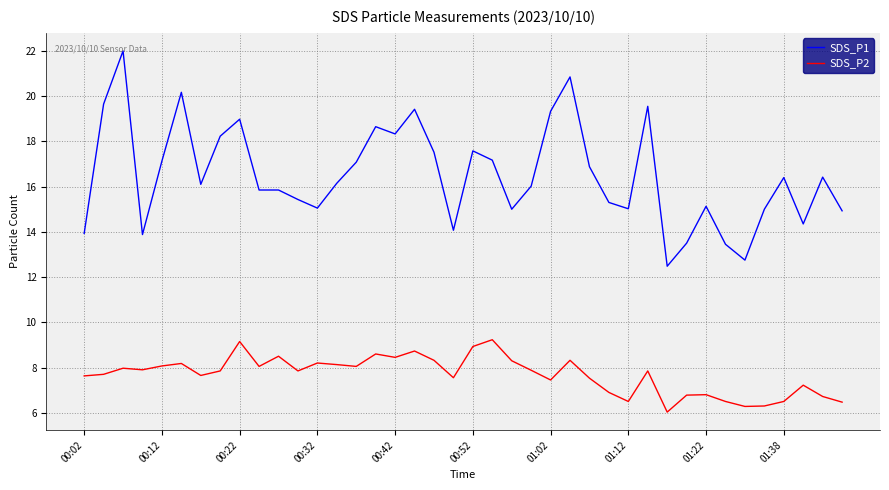

How many distinct data groups are displayed?

2